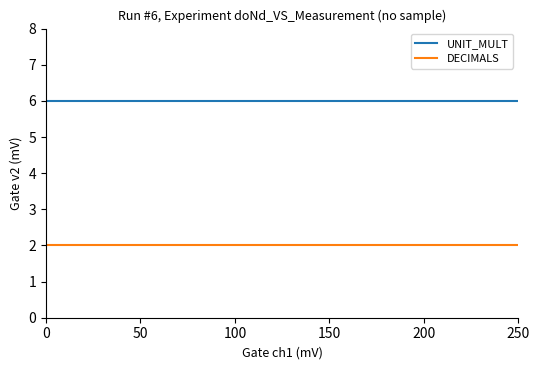

Which series has the largest total across all categories?

UNIT_MULT